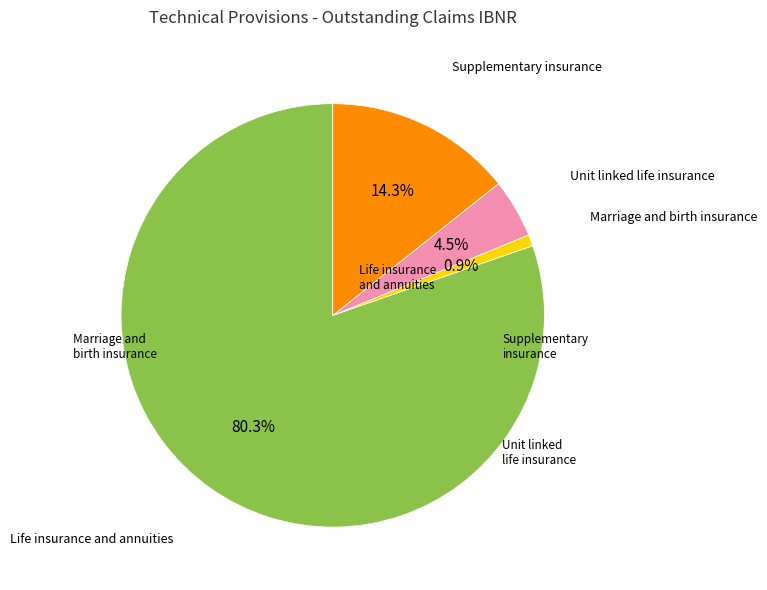

Is there a majority slice in this chart?

Yes